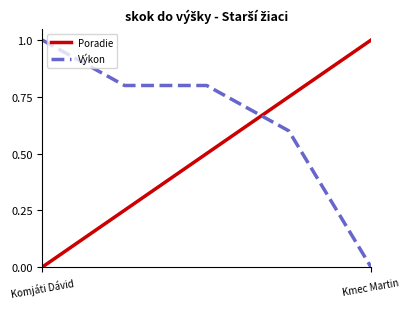

What is the difference between the maximum and minimum values in the Výkon series?

1.0